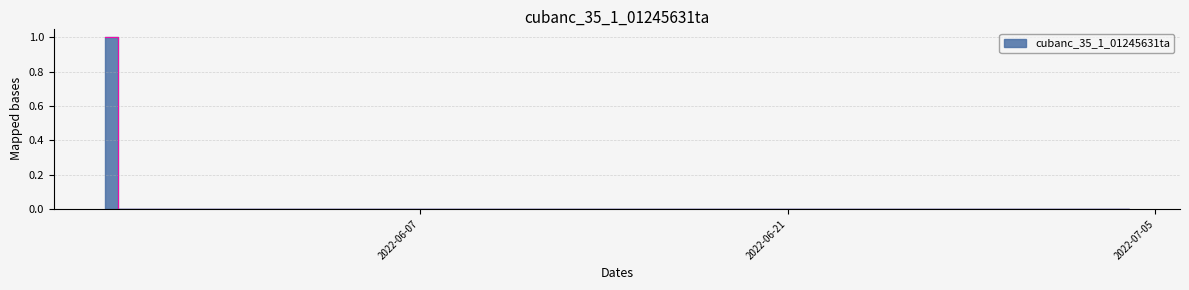

How many data points are above 0?

1